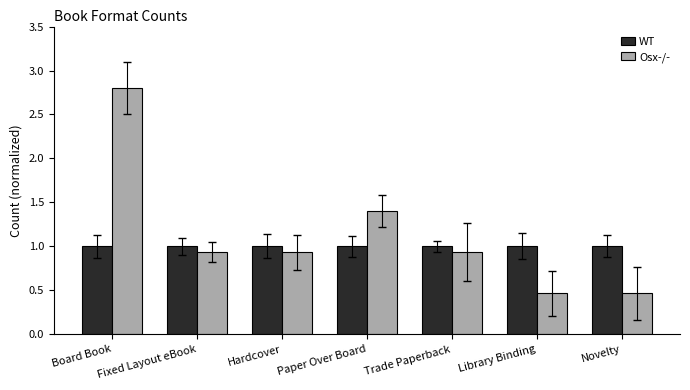

What position from the right is Fixed Layout eBook?

6